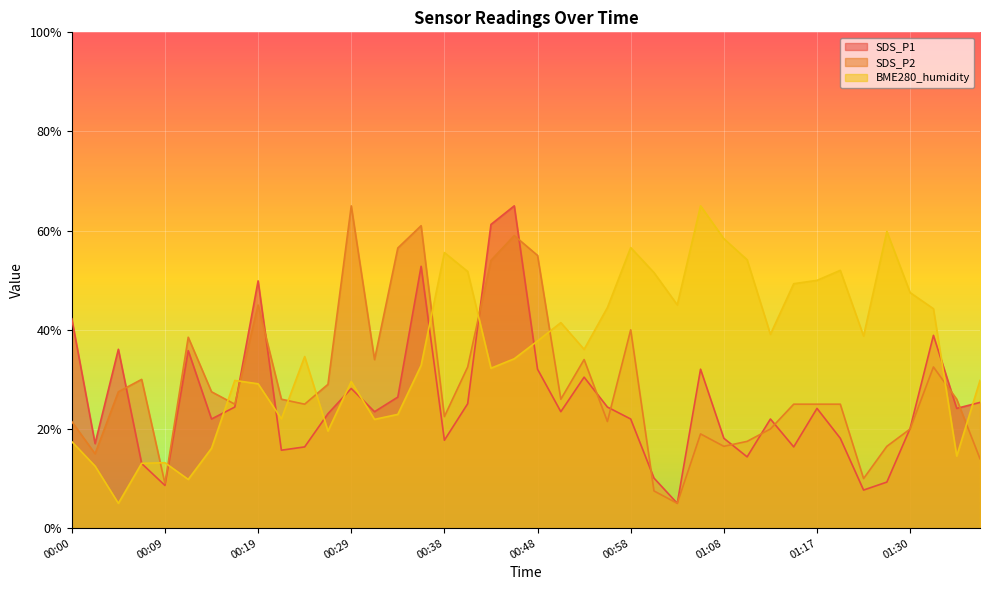

True or false: SDS_P1 and SDS_P2 intersect in this chart.

True